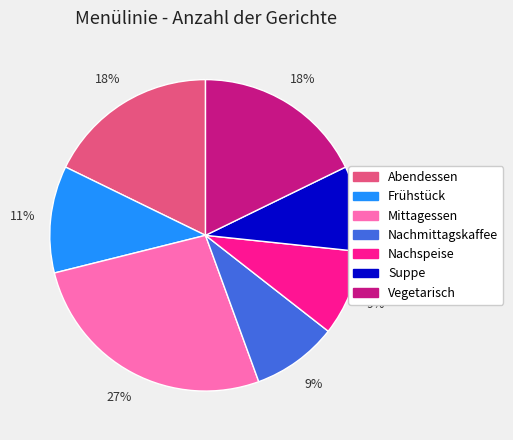

True or false: Vegetarisch accounts for 12% of the total.

False